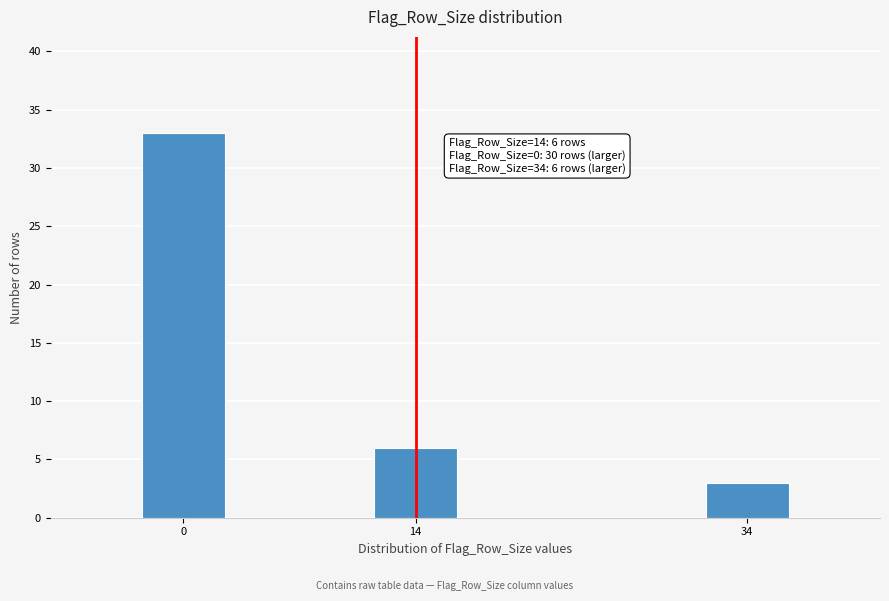

Reading left to right, what are all the values shown in this chart?

33	6	3